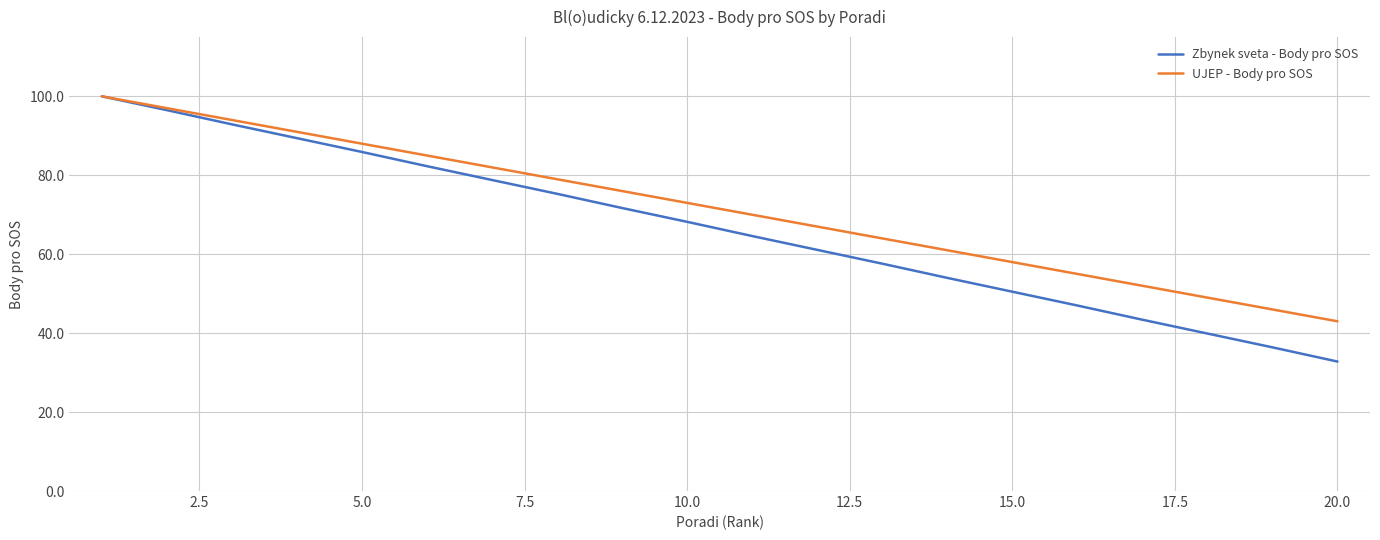

What is the sum of all UJEP - Body pro SOS values?

1430.0